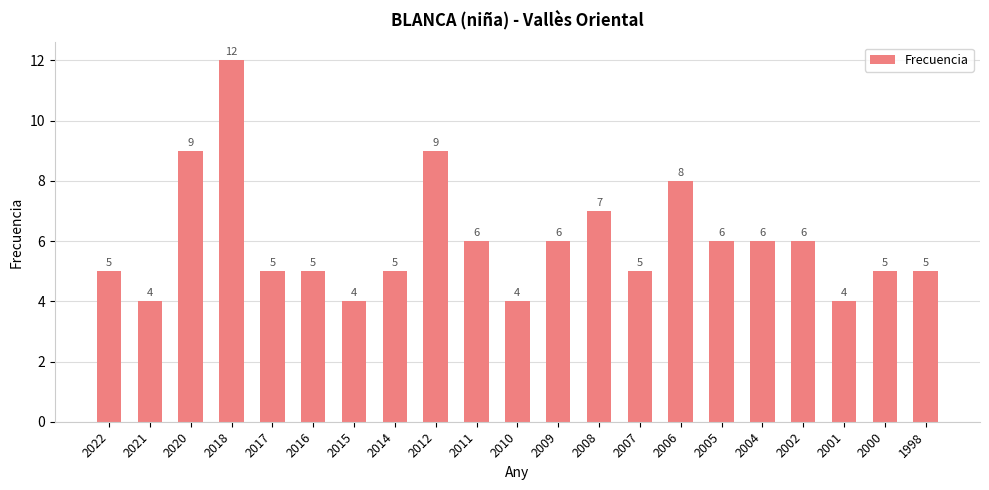

What is the minimum value shown in the chart?

4